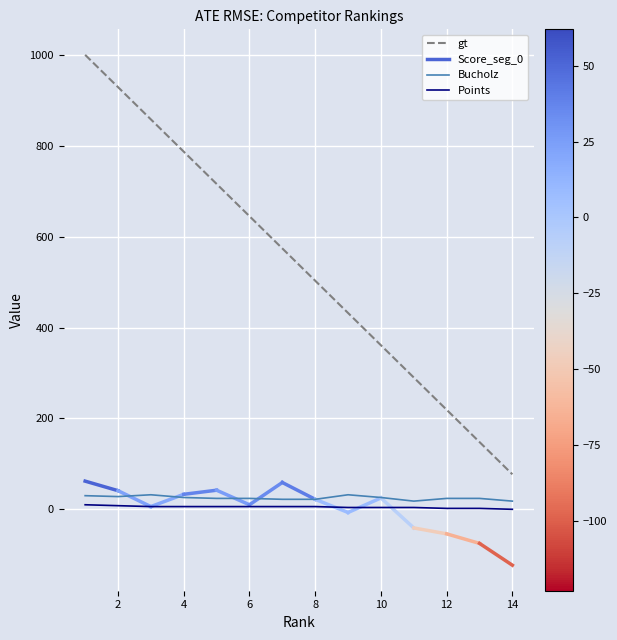

How many Points values are between 4 and 6?

9